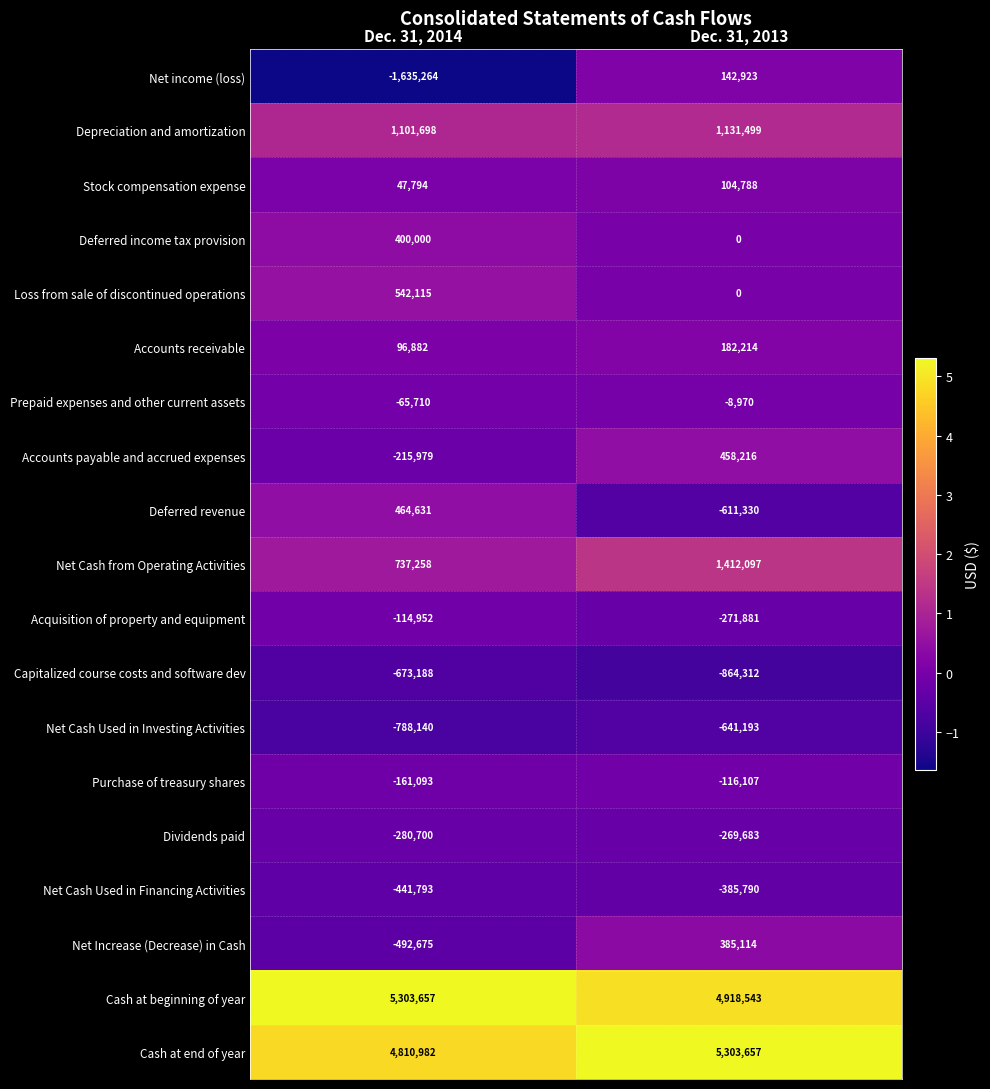

At Dec. 31, 2014, list the series in order from largest to smallest.

Cash at beginning of year, Cash at end of year, Depreciation and amortization, Net Cash from Operating Activities, Loss from sale of discontinued operations, Deferred revenue, Deferred income tax provision, Accounts receivable, Stock compensation expense, Prepaid expenses and other current assets, Acquisition of property and equipment, Purchase of treasury shares, Accounts payable and accrued expenses, Dividends paid, Net Cash Used in Financing Activities, Net Increase (Decrease) in Cash, Capitalized course costs and software dev, Net Cash Used in Investing Activities, Net income (loss)